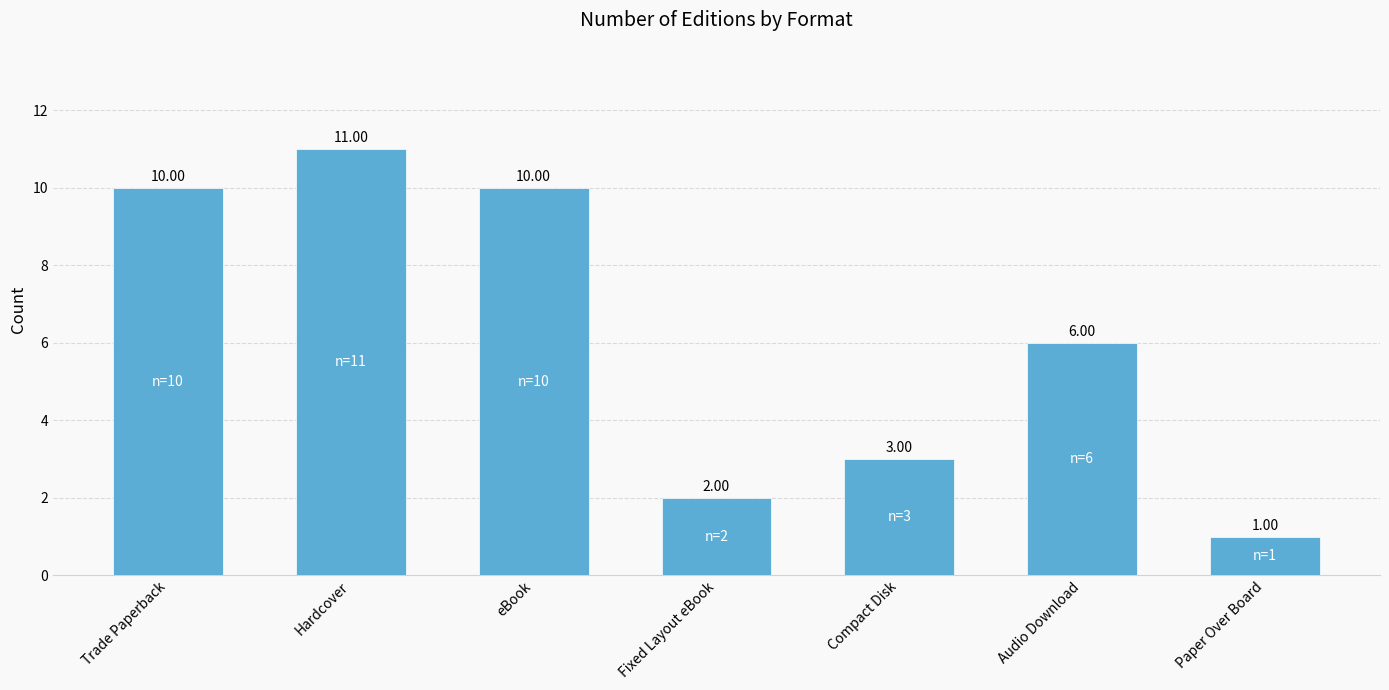

What is the label of the 6th bar from the left?

Audio Download